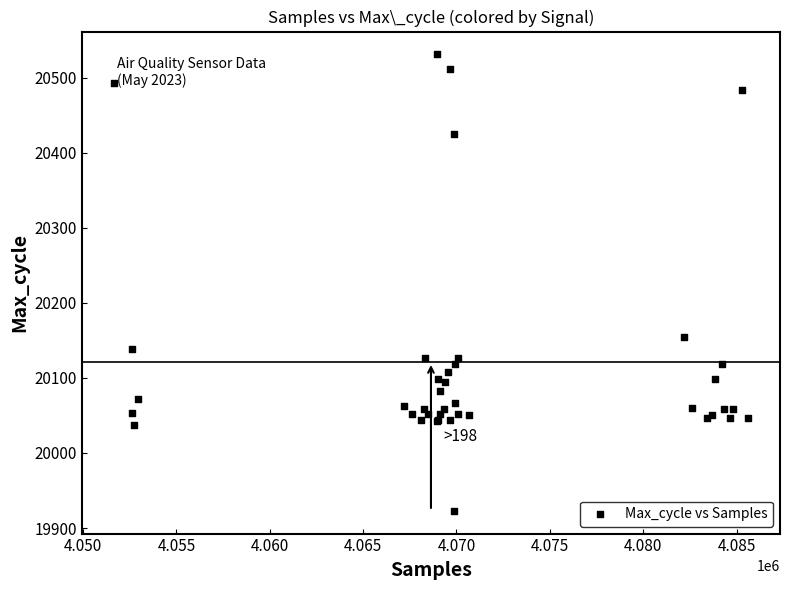

What Y value in the scatter plot is closest to 20227?

20154